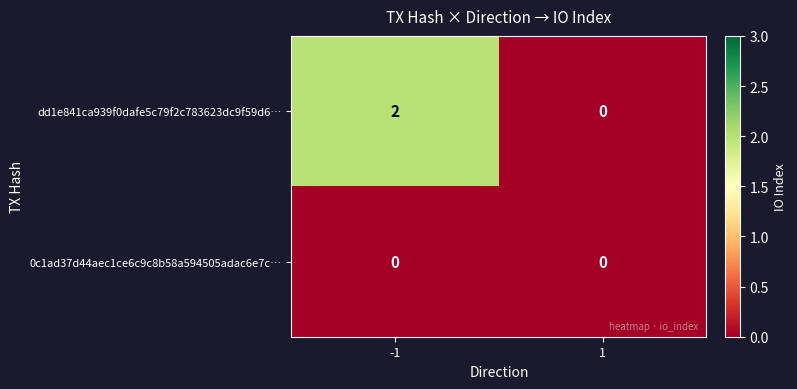

Rank the series by their maximum value, from highest to lowest.

dd1e841ca939f0dafe5c79f2c783623dc9f59d6…, 0c1ad37d44aec1ce6c9c8b58a594505adac6e7c…